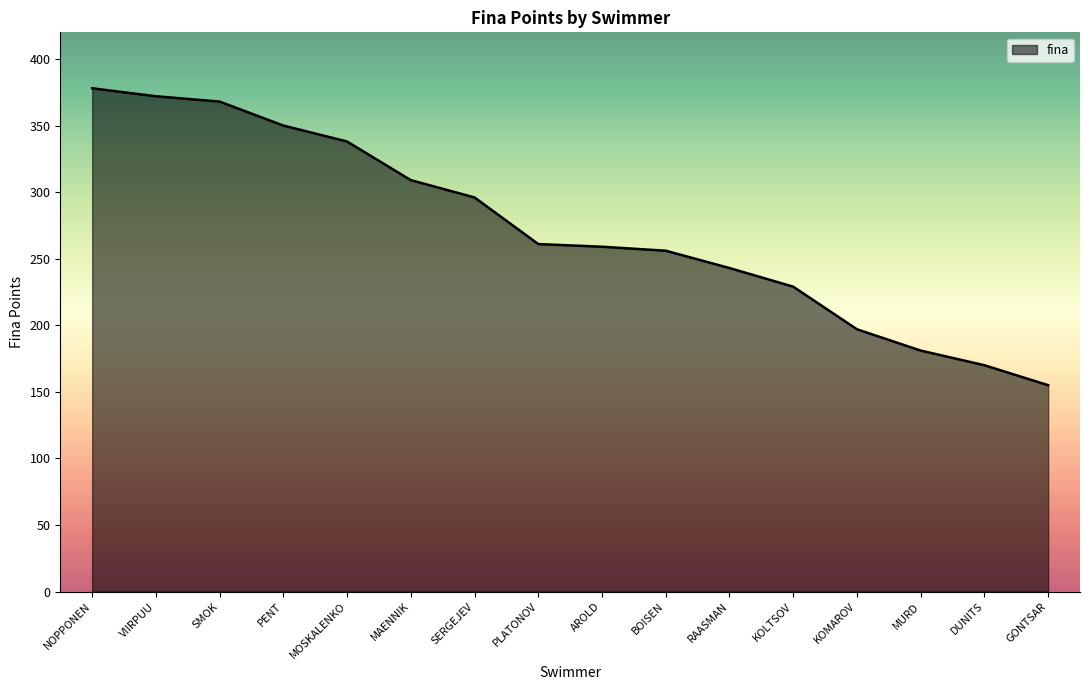

Reading left to right, list all the values displayed in this chart.

378	372	368	350	338	309	296	261	259	256	243	229	197	181	170	155